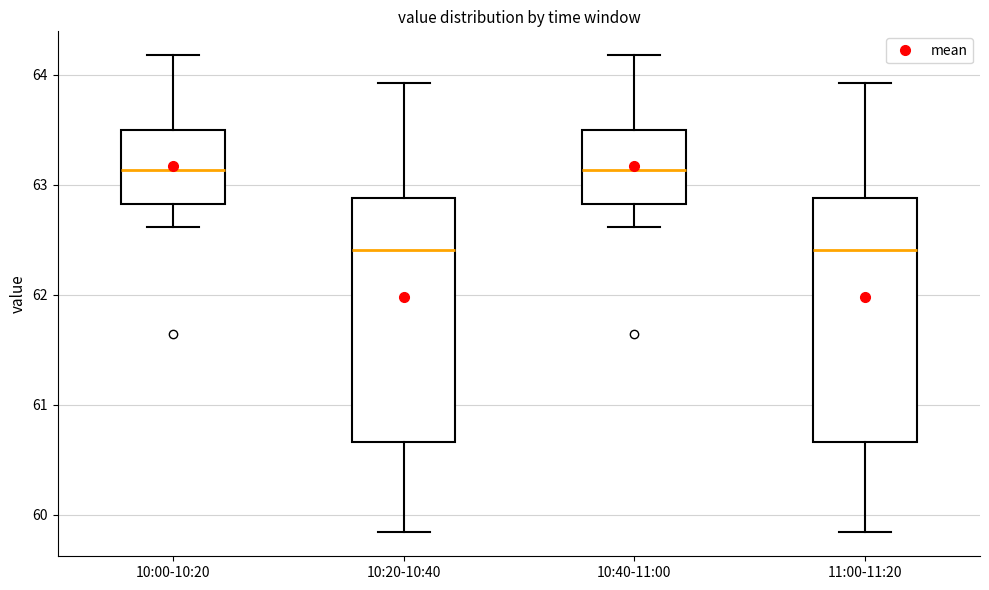

Where does the lower whisker of the box for 10:40-11:00 end on the y-axis? The values are not printed on the chart, so give them approximately, as read against the axis.

62.6